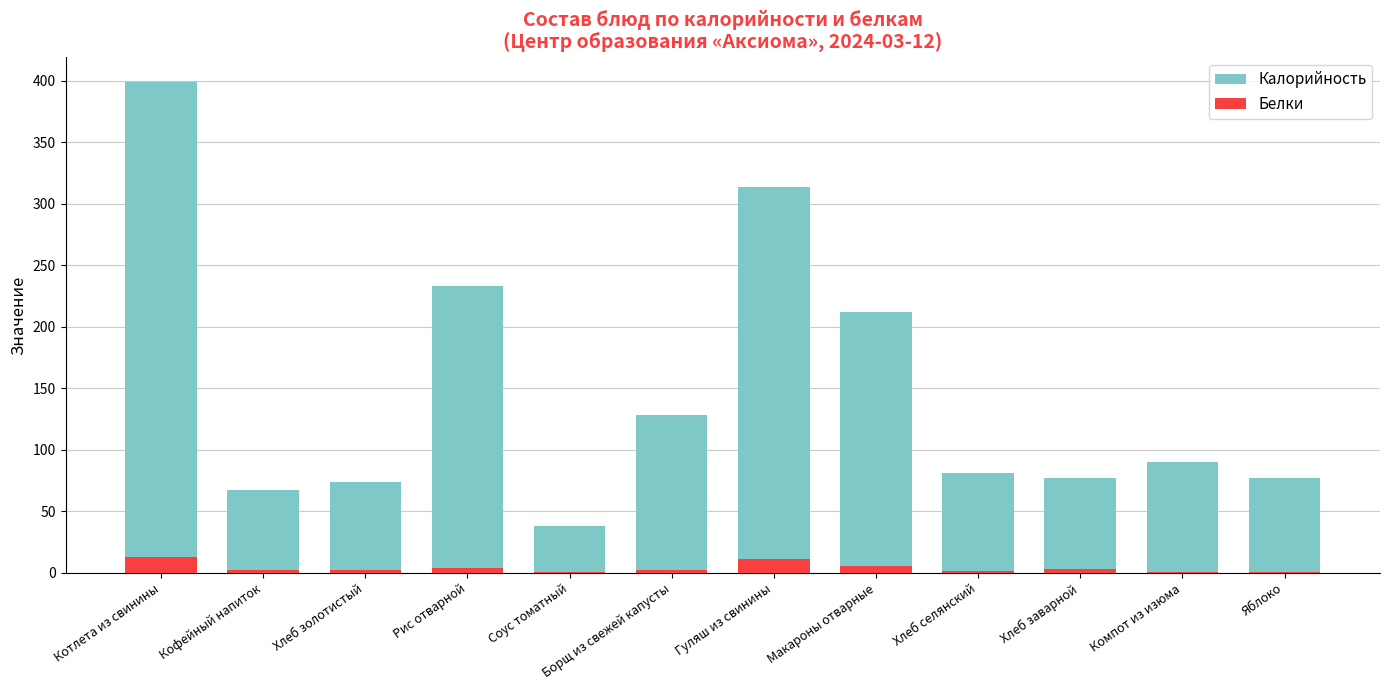

Reading left to right, extract all data points from this chart.

Калорийность: Котлета из свинины=399.0	Кофейный напиток=67.0	Хлеб золотистый=74.0	Рис отварной=233.0	Соус томатный=38.0	Борщ из свежей капусты=128.0	Гуляш из свинины=314.0	Макароны отварные=212.0	Хлеб селянский=81.5	Хлеб заварной=77.0	Компот из изюма=90.0	Яблоко=77.0
Белки: Котлета из свинины=13.0	Кофейный напиток=2.2	Хлеб золотистый=2.3	Рис отварной=4.0	Соус томатный=0.5	Борщ из свежей капусты=2.3	Гуляш из свинины=11.1	Макароны отварные=5.5	Хлеб селянский=1.1	Хлеб заварной=2.6	Компот из изюма=0.4	Яблоко=1.0